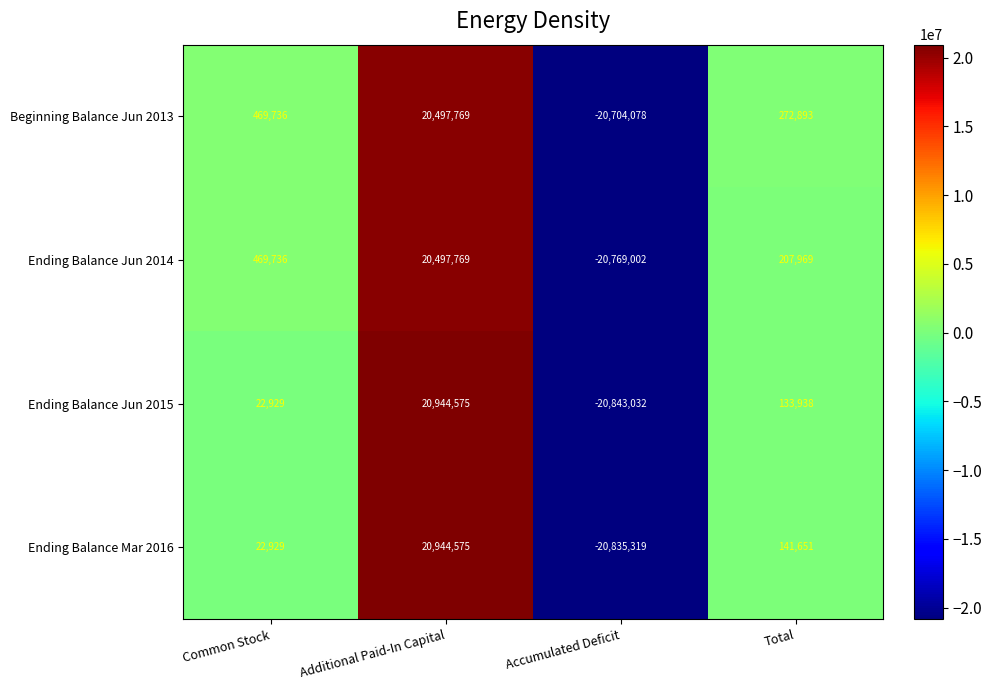

Reading left to right, list all the values displayed in this chart.

Beginning Balance Jun 2013: 469736	20497769	-20704078	272893
Ending Balance Jun 2014: 469736	20497769	-20769002	207969
Ending Balance Jun 2015: 22929	20944575	-20843032	133938
Ending Balance Mar 2016: 22929	20944575	-20835319	141651